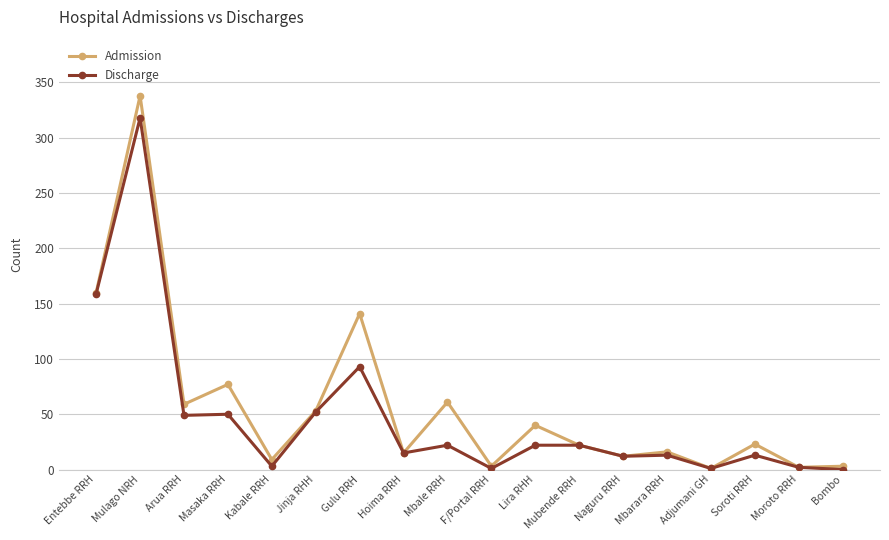

What is the label of the 16th point from the right?

Arua RRH